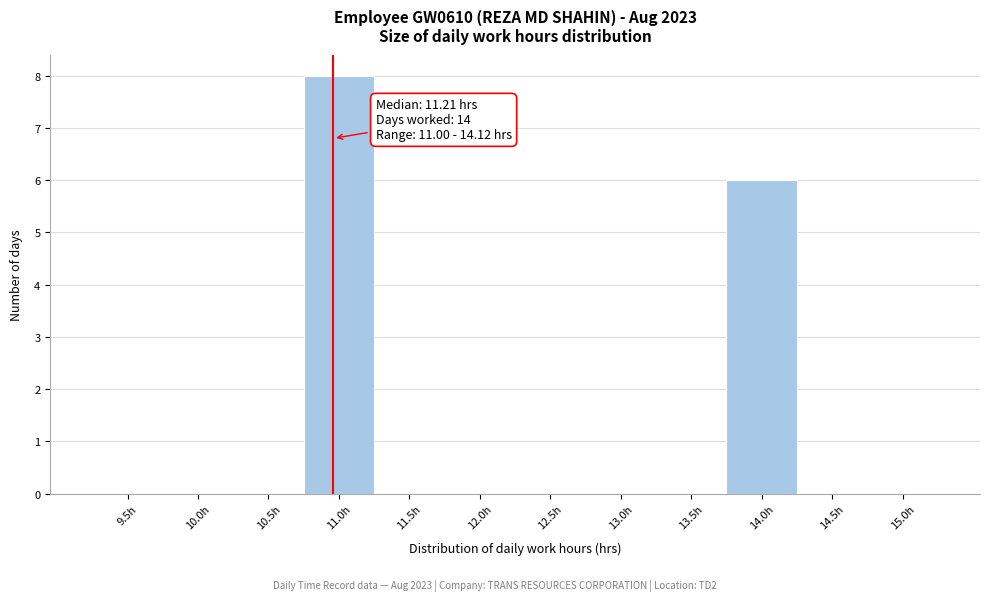

At which label is the value closest to 4?

14.0h